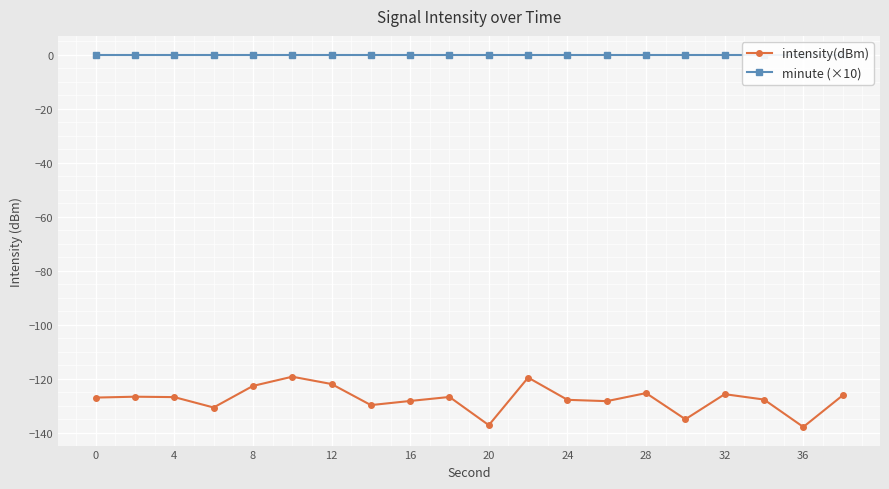

What is the value of the intensity(dBm) point at the 10th from the left?

-126.8